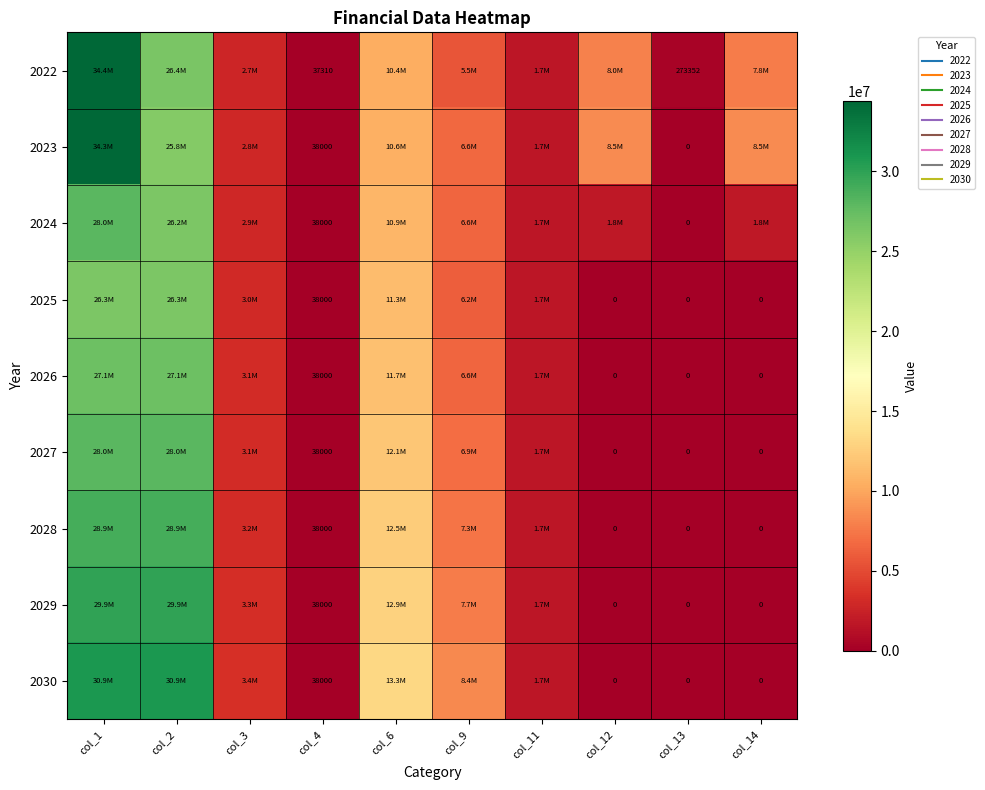

At how many categories does at least one series exceed 20926419?

2